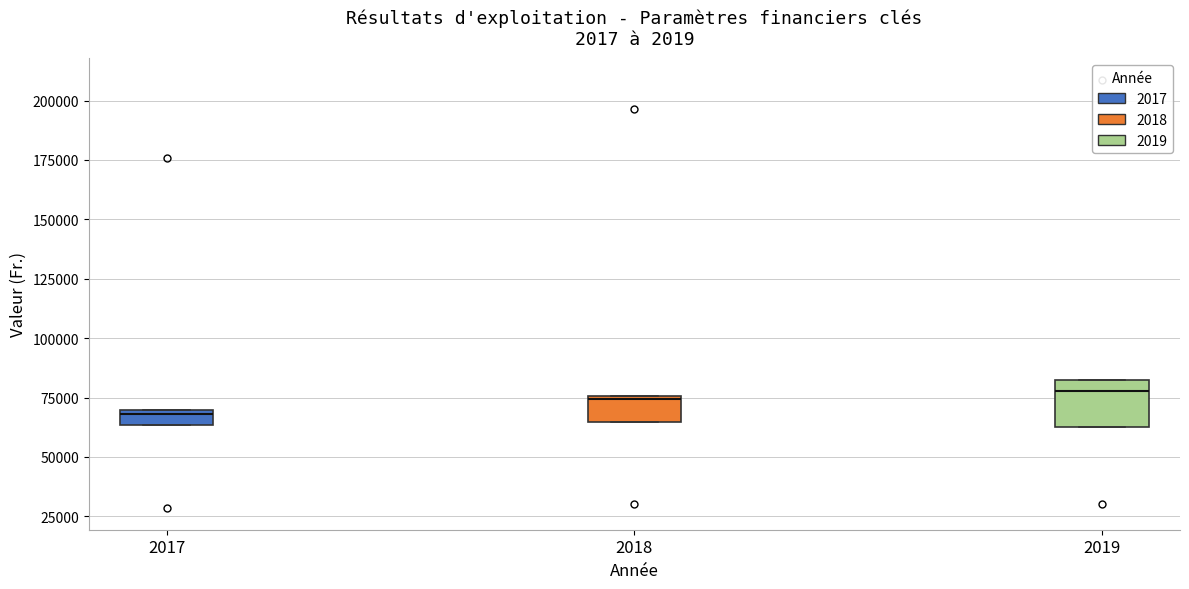

Where is the lower edge of the box at x = 2018 on the y-axis? The values are not printed on the chart, so give them approximately, as read against the axis.

65000